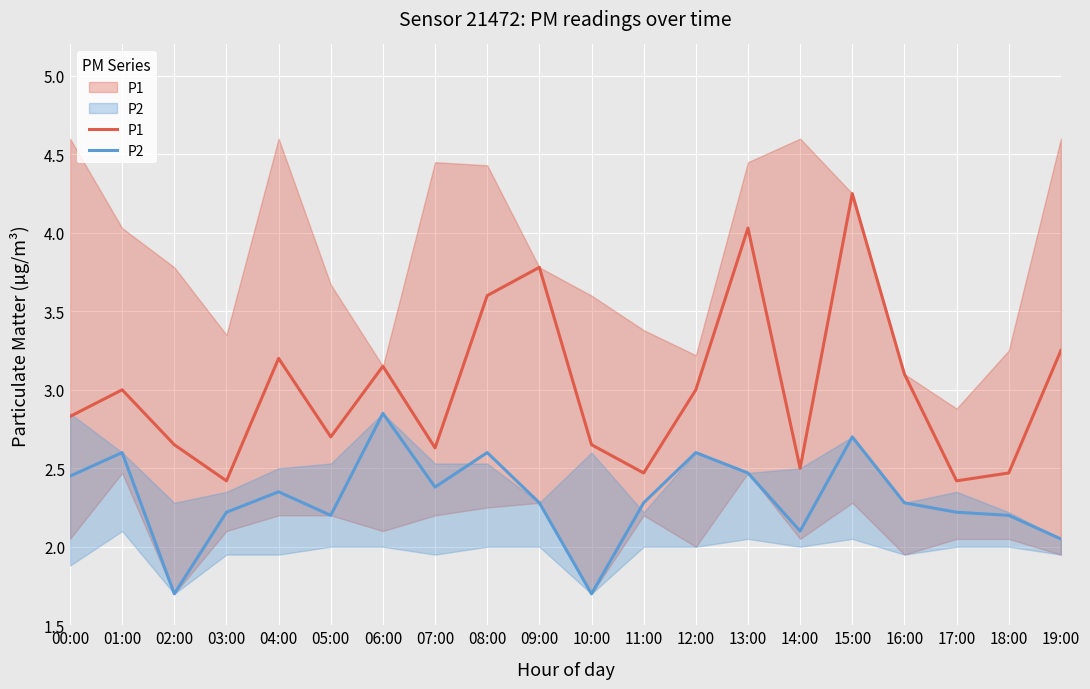

What is the value of the P1 point at the 6th from the left?

2.7